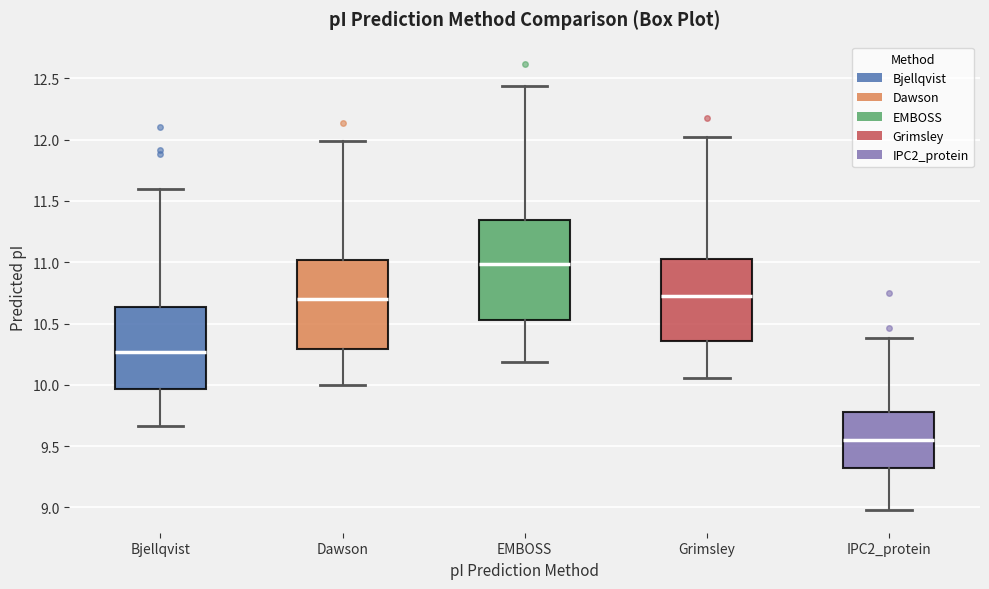

Where does the upper whisker of the box for Grimsley end on the y-axis? The values are not printed on the chart, so give them approximately, as read against the axis.

12.00